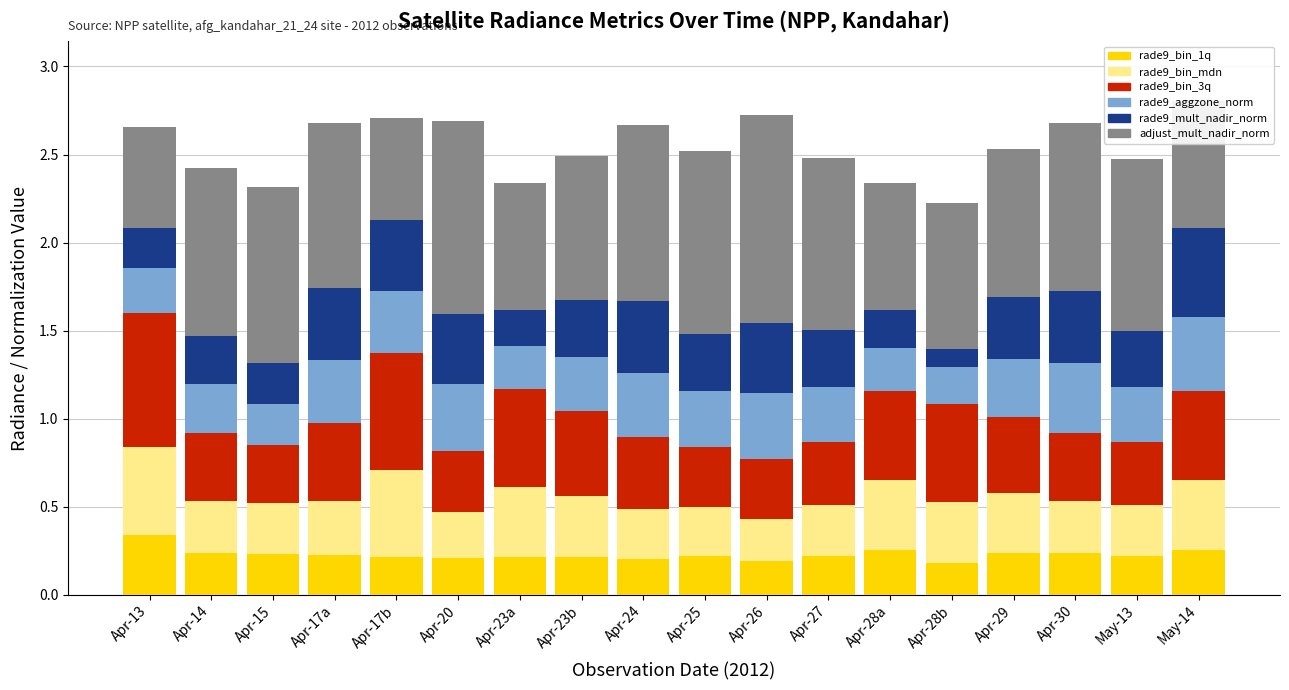

True or false: rade9_bin_1q has a value of 0.1 at Apr-20.

False